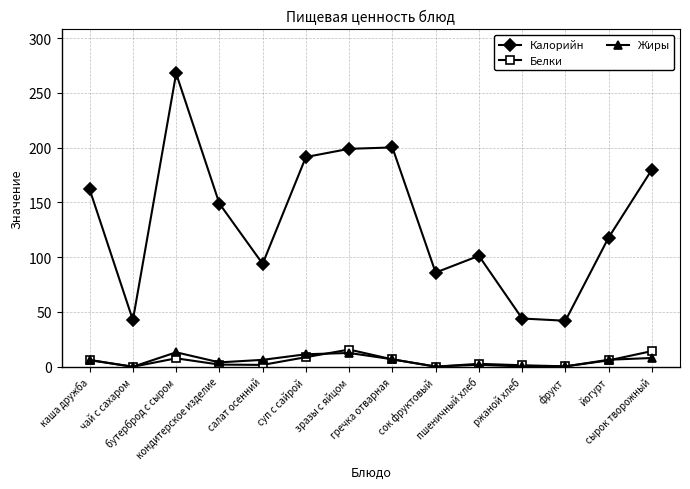

What position from the left is зразы с яйцом?

7